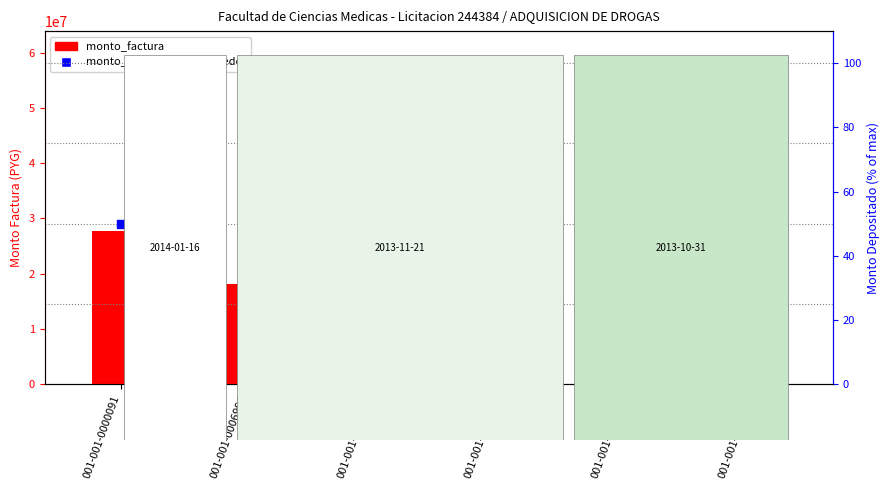

What is the total value across all series at 001-001-0006998?

3313806.0